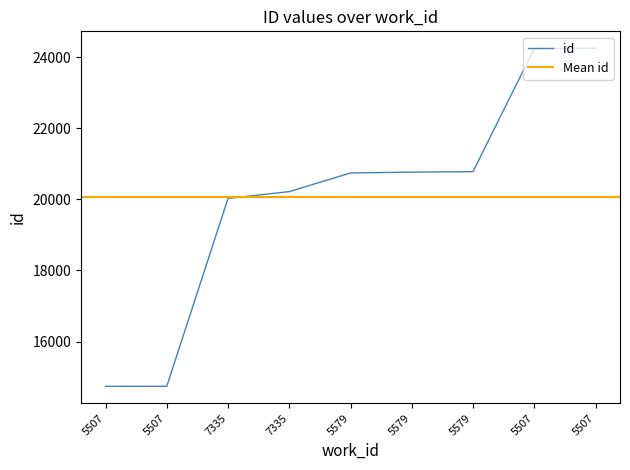

What is the smallest value displayed?

14742